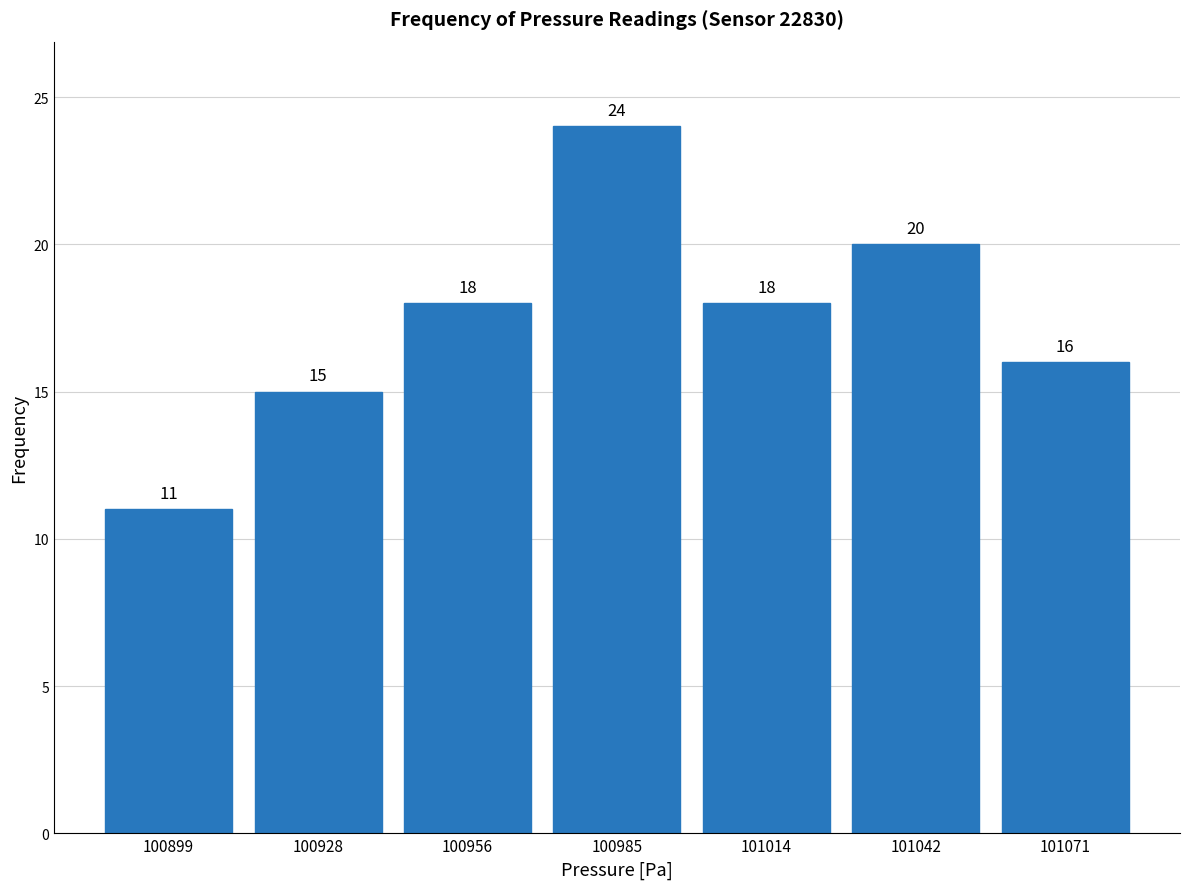

Reading left to right, transcribe this chart: for each bar, give the range it covers on the x-axis and its height. The bar edges are not printed on the chart, so give them approximately, as read against the axis.

100885 to 100915: 11
100915 to 100940: 15
100940 to 100970: 18
100970 to 101000: 24
101000 to 101030: 18
101030 to 101055: 20
101055 to 101085: 16